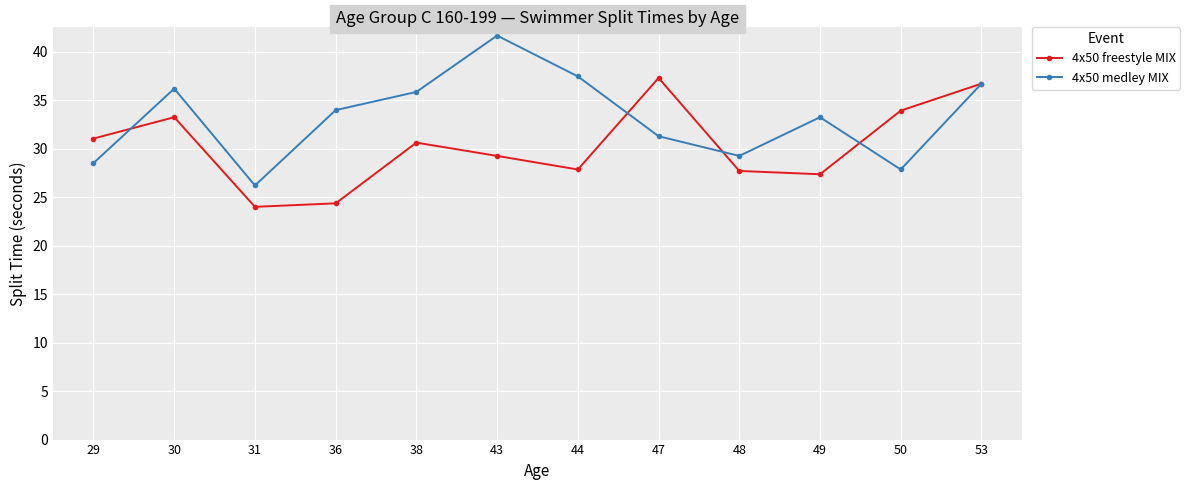

Is the value of 4x50 freestyle MIX at 29 greater than the value of 4x50 medley MIX at 53?

No